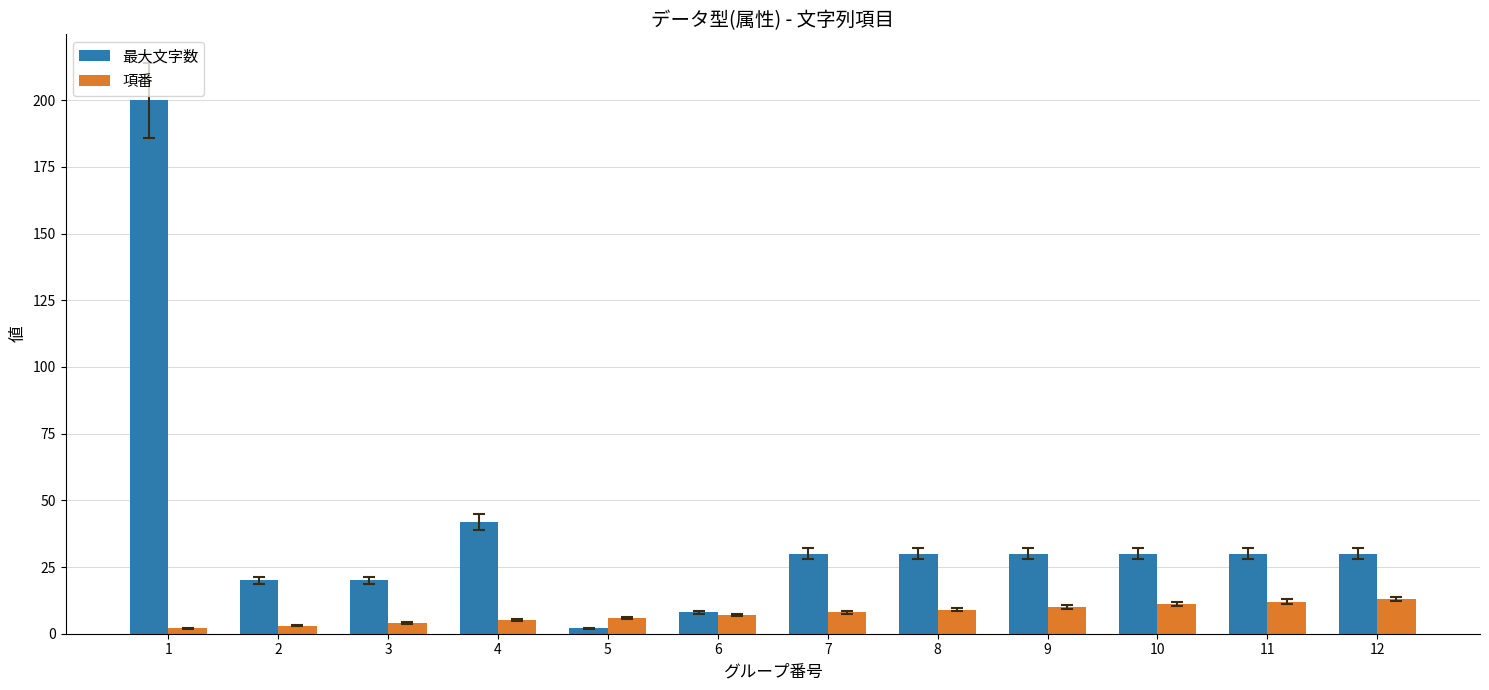

True or false: 項番 has a value of 9 at 8.

True